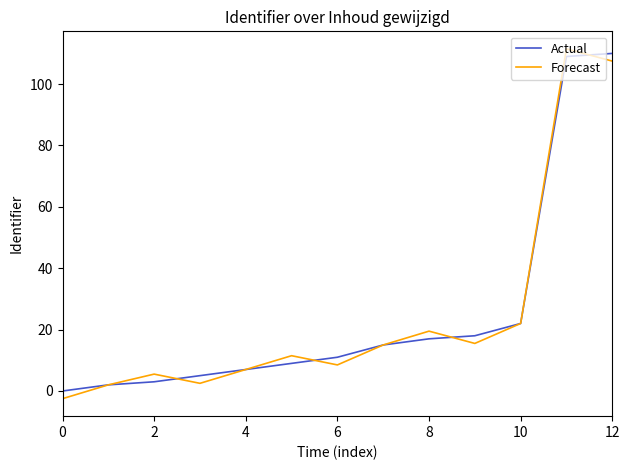

What is the minimum value shown in the chart?

-2.5